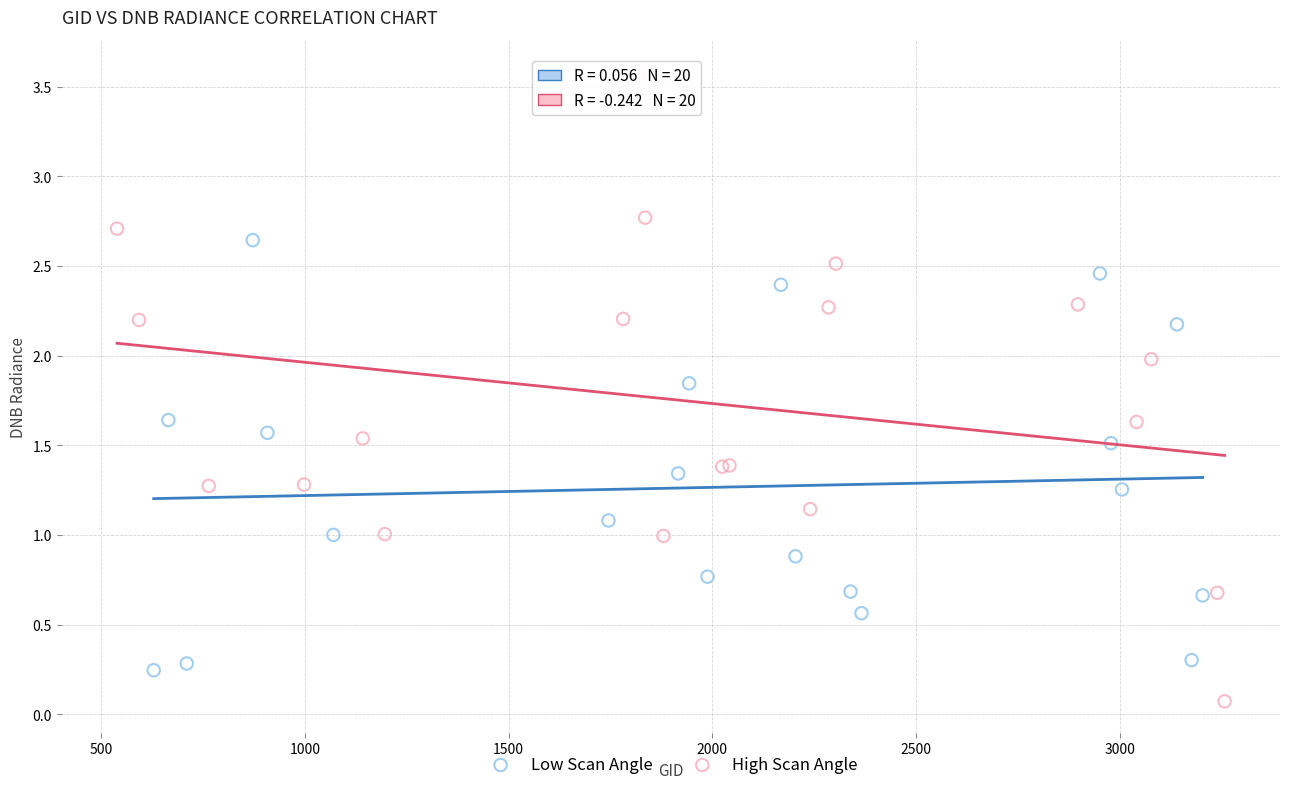

Which series contains the highest Y value?

High Scan Angle